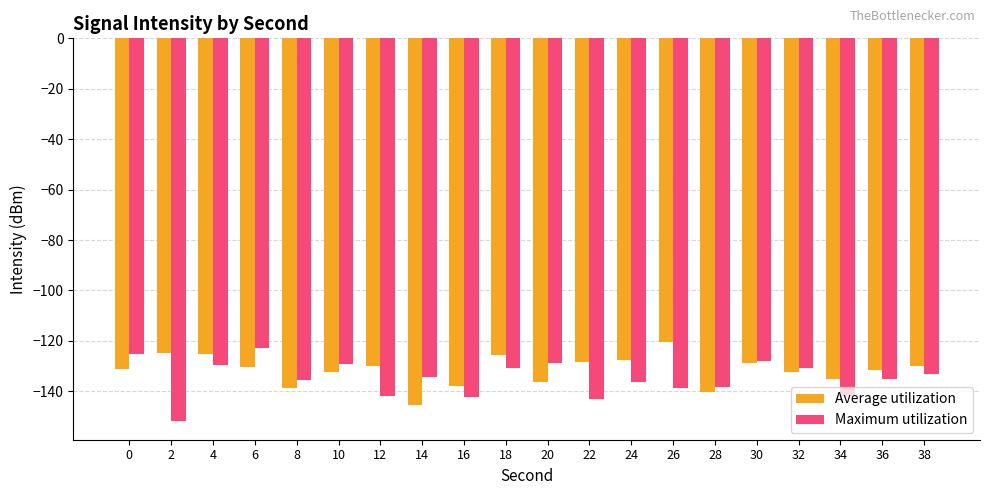

What is the approximate value of Average utilization at 34?

-135.3